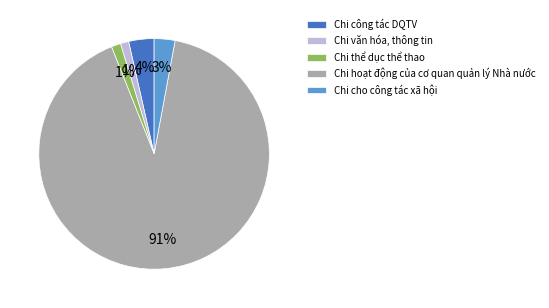

To the nearest percent, what is the average slice percentage?

20%